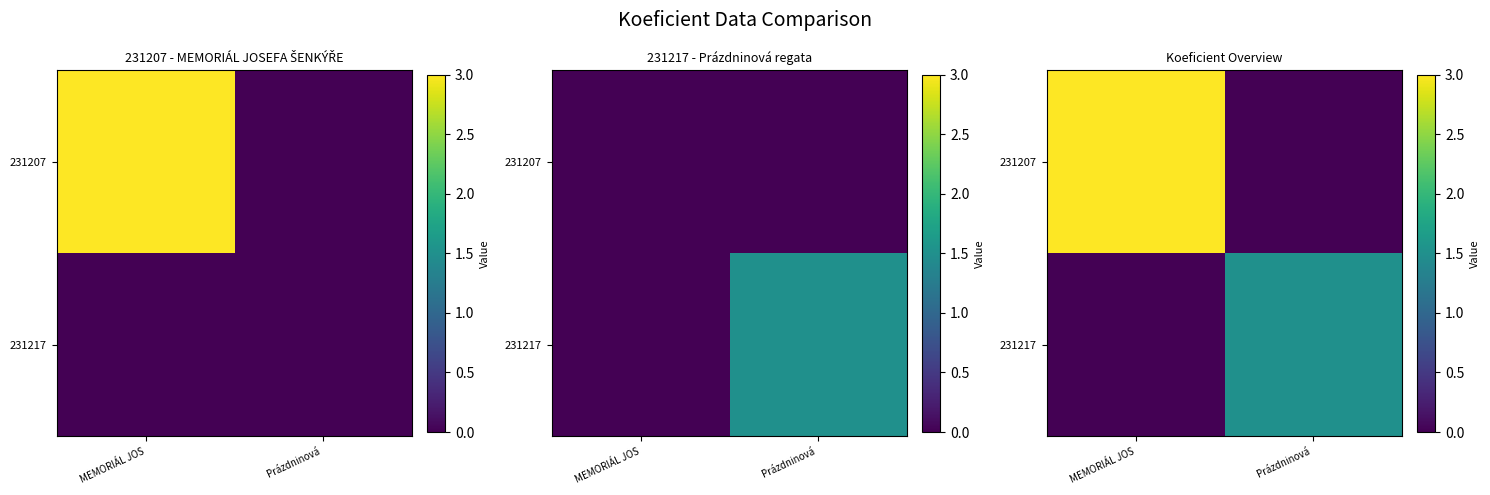

How many values in the 231207 series are below 3?

1